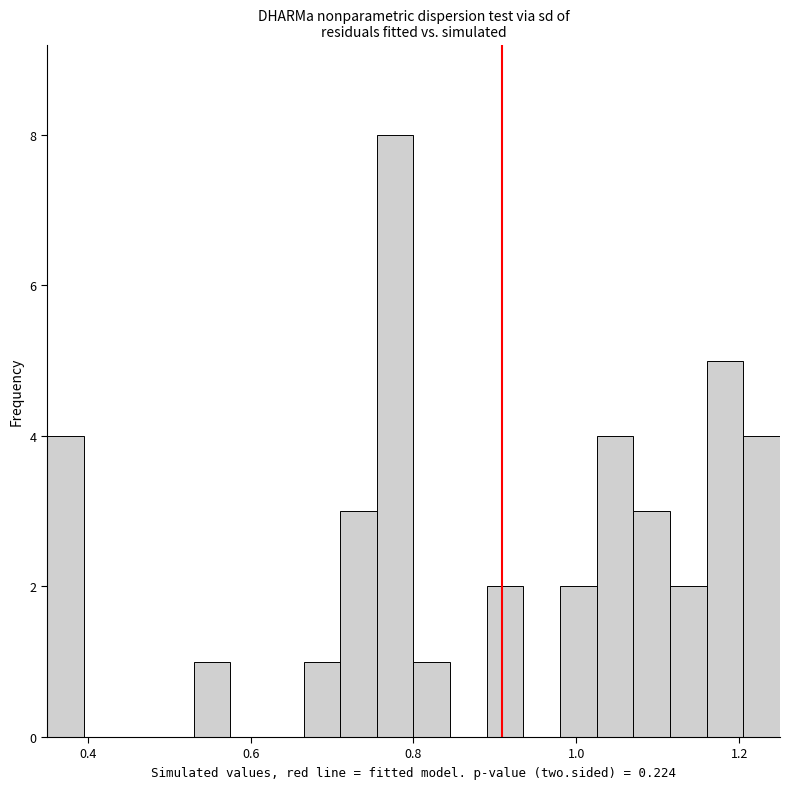

Read against the x-axis, roughly where is the centre of the tallest bar?

0.78